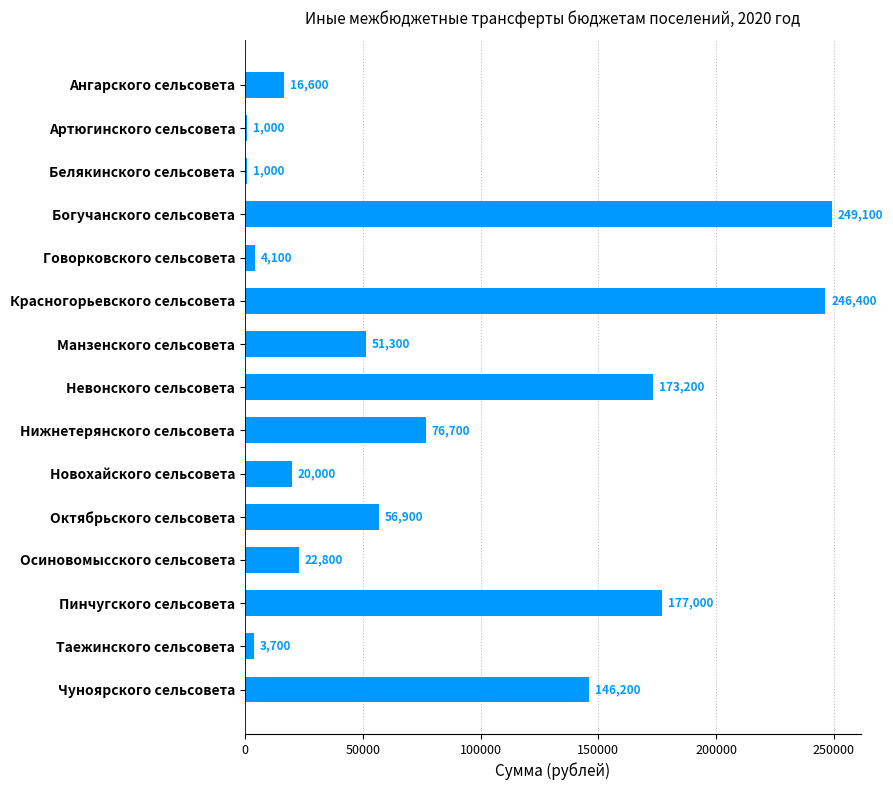

What is the change in value from Ангарского сельсовета to Красногорьевского сельсовета?

+229800